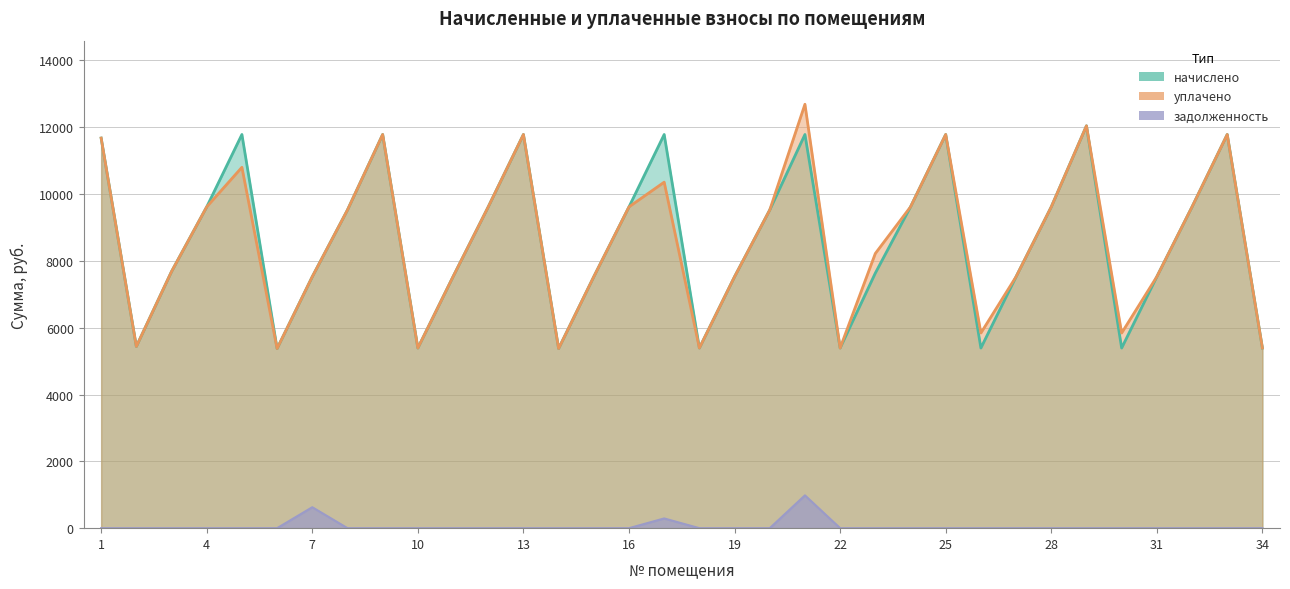

Reading right to left, extract all data points from this chart.

начислено: 34=5391.4	33=11781.1	32=9615.4	31=7526.4	30=5391.4	29=12041.0	28=9615.4	27=7526.4	26=5391.4	25=11781.1	24=9615.4	23=7633.9	22=5391.4	21=11781.1	20=9523.2	19=7526.4	18=5391.4	17=11781.1	16=9615.4	15=7526.4	14=5376.0	13=11781.1	12=9615.4	11=7526.4	10=5391.4	9=11781.1	8=9523.2	7=7526.4	6=5376.0	5=11781.5	4=9615.4	3=7680.0	2=5437.4	1=11673.6
уплачено: 34=5391.4	33=11781.1	32=9615.4	31=7526.4	30=5840.6	29=12041.0	28=9615.4	27=7526.4	26=5840.6	25=11781.1	24=9615.4	23=8220.4	22=5391.4	21=12686.2	20=9523.2	19=7526.4	18=5391.4	17=10354.7	16=9615.4	15=7526.4	14=5376.0	13=11781.1	12=9615.4	11=7526.4	10=5391.4	9=11781.1	8=9523.2	7=7526.4	6=5376.0	5=10799.7	4=9615.4	3=7680.0	2=5437.4	1=11673.6
задолженность: 34=0.0	33=0.0	32=0.0	31=0.0	30=0.0	29=0.0	28=0.0	27=0.0	26=0.0	25=0.0	24=0.0	23=0.0	22=0.0	21=981.8	20=0.0	19=0.0	18=0.0	17=291.3	16=0.0	15=0.0	14=0.0	13=0.0	12=0.0	11=0.0	10=0.0	9=0.0	8=0.0	7=627.2	6=0.0	5=0.0	4=0.0	3=0.0	2=0.0	1=0.0